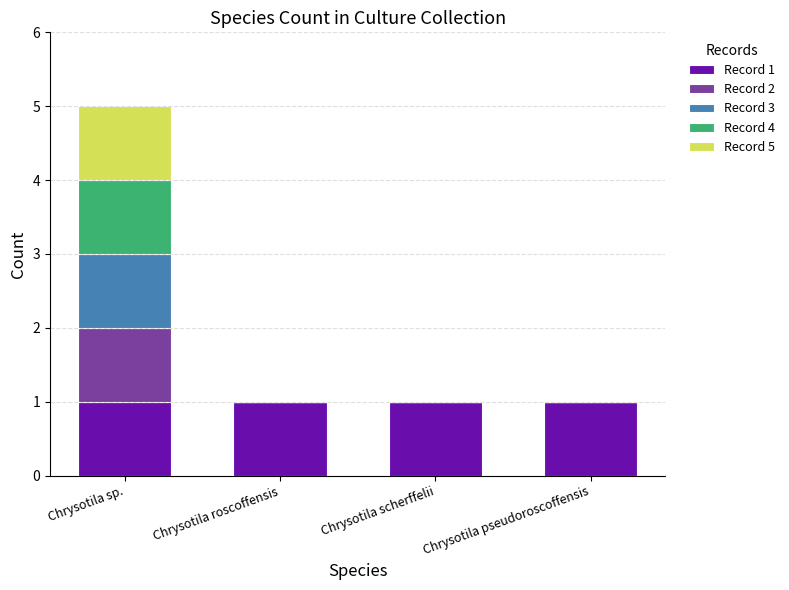

Reading left to right, transcribe the values for Record 1.

Chrysotila sp.=1	Chrysotila roscoffensis=1	Chrysotila scherffelii=1	Chrysotila pseudoroscoffensis=1